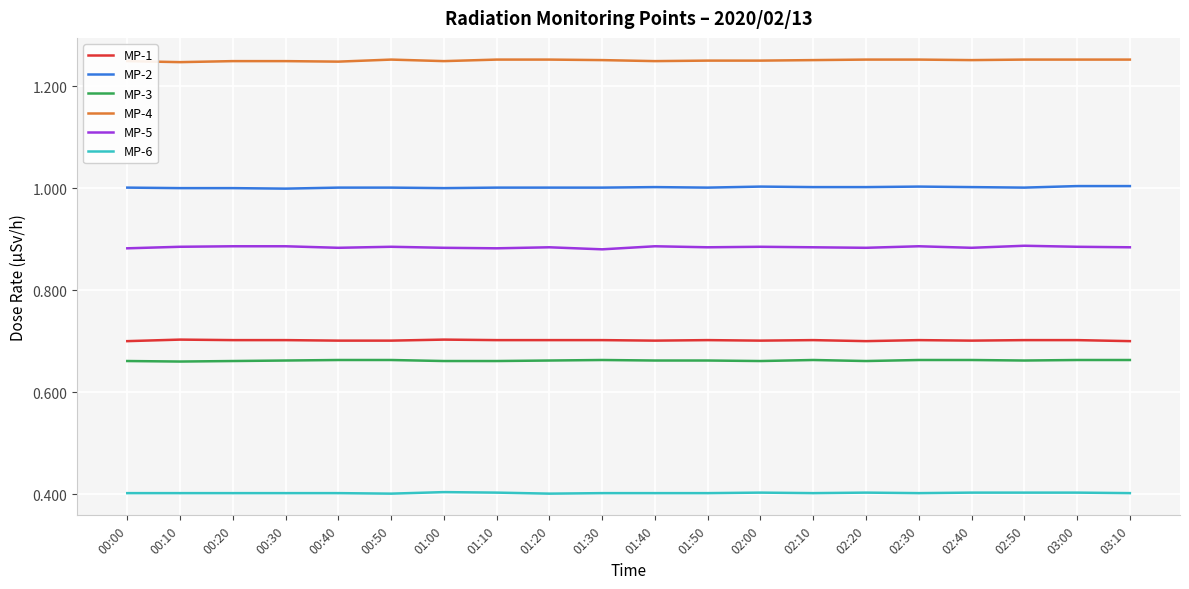

Does the chart have visible grid lines?

Yes